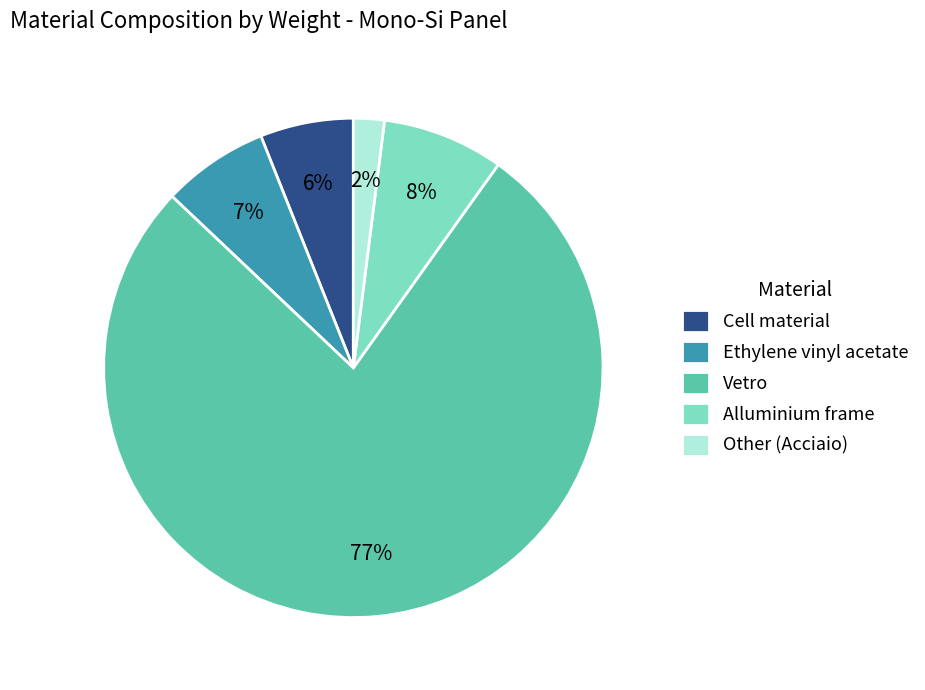

To the nearest percent, what is the difference between the Ethylene vinyl acetate and Other (Acciaio) slice percentages?

5%